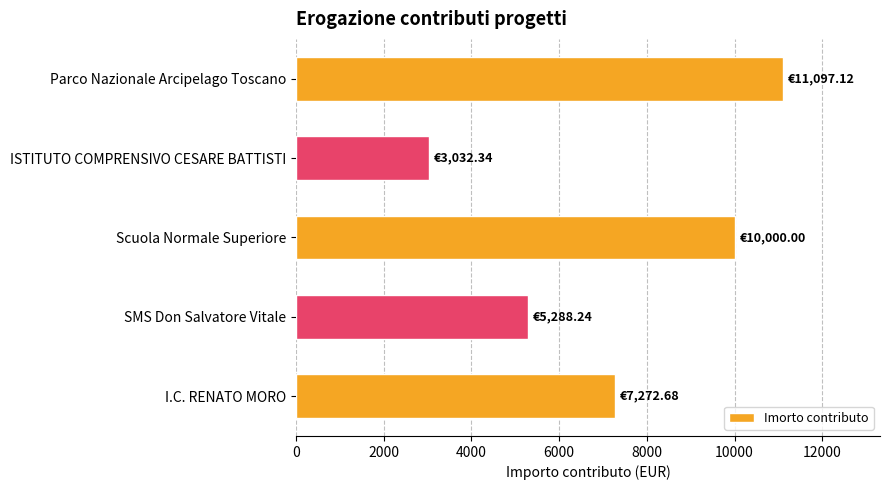

Rank the categories by value from lowest to highest.

ISTITUTO COMPRENSIVO CESARE BATTISTI, SMS Don Salvatore Vitale, I.C. RENATO MORO, Scuola Normale Superiore, Parco Nazionale Arcipelago Toscano